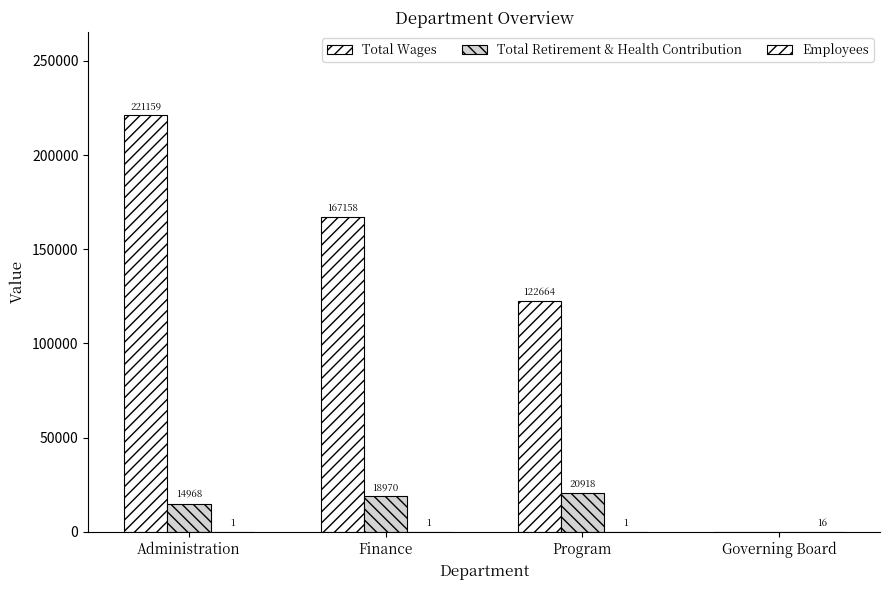

How many positive values does the Total Wages series have?

3